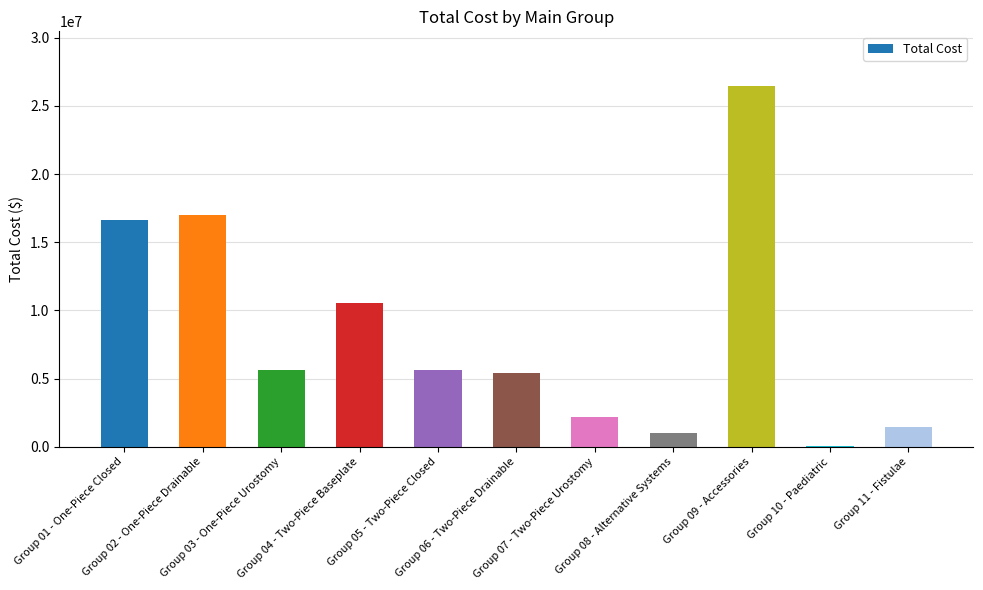

What value does the data have at Group 10 - Paediatric?

59825.0